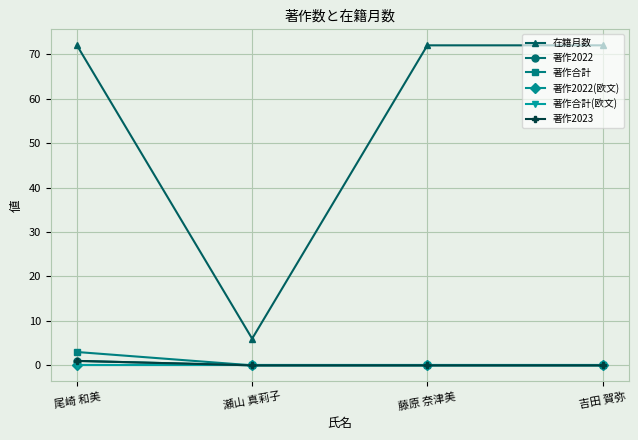

True or false: 著作2022(欧文) and 著作2022 cross at least once.

False